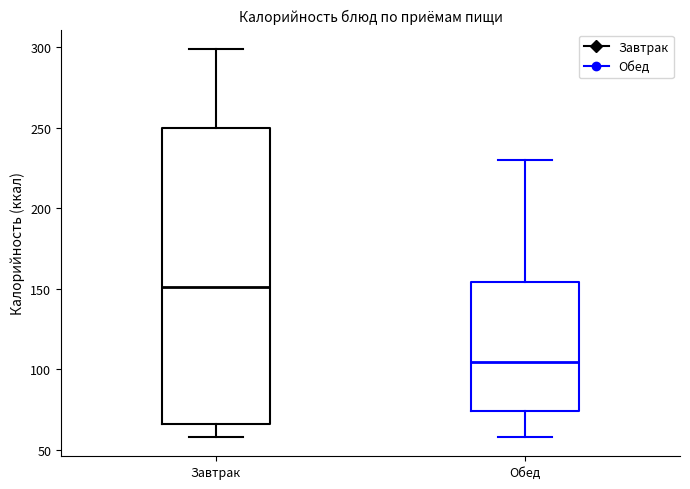

Where is the lower edge of the box for Обед on the y-axis? The values are not printed on the chart, so give them approximately, as read against the axis.

75